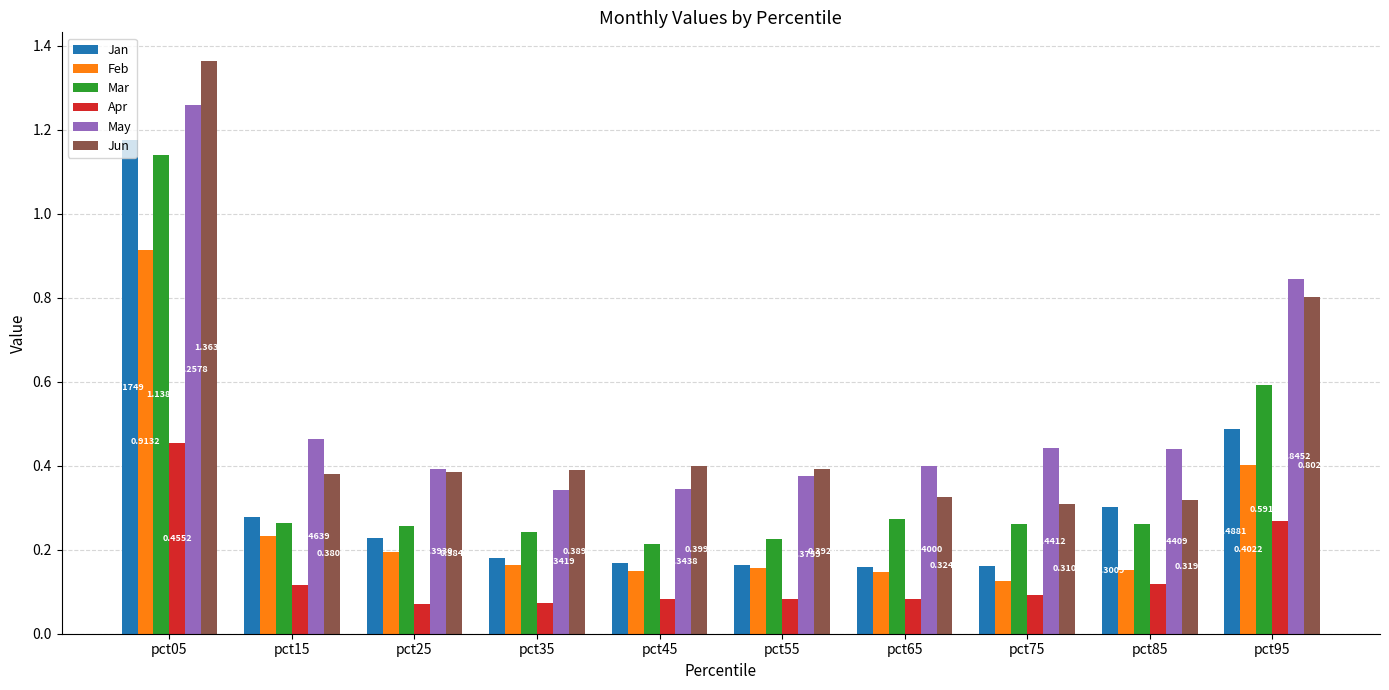

How many bars are there in total?

60